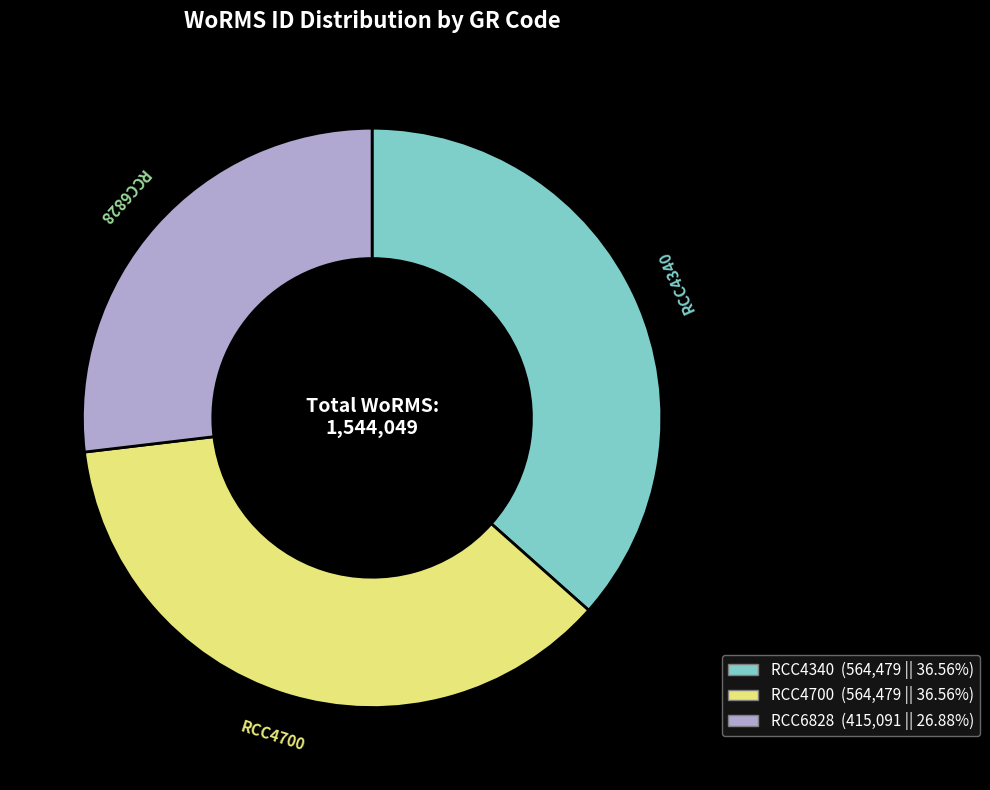

How many segments does this pie chart have?

3